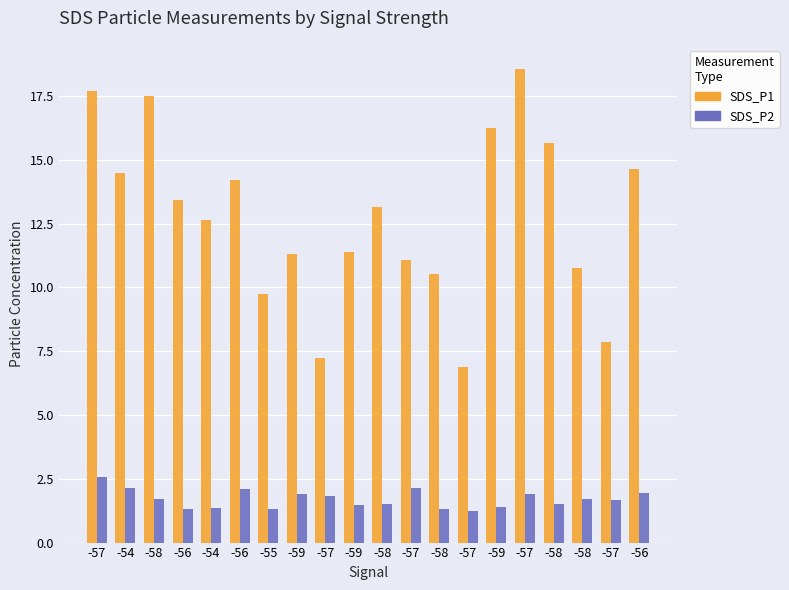

How many groups of bars are there?

20